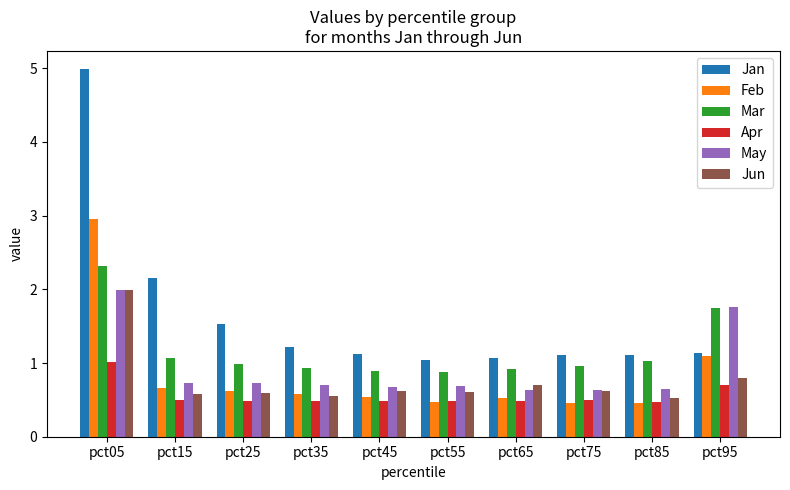

True or false: May has a value of 0.2 at pct65.

False